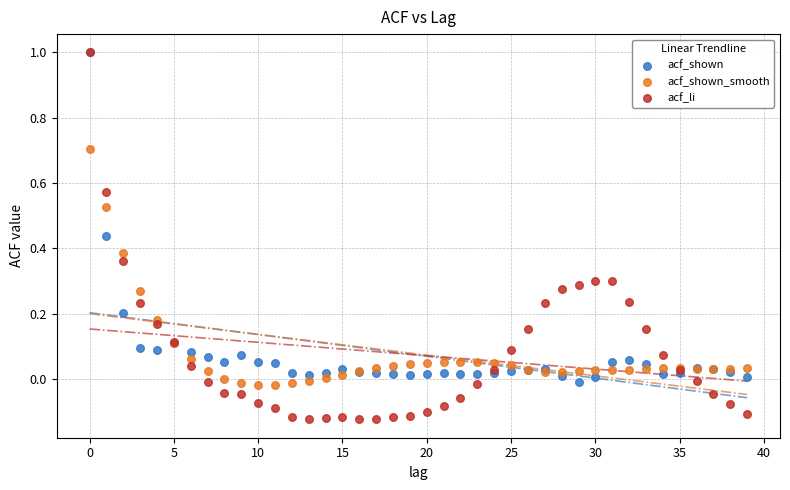

Which series contains the lowest Y value?

acf_li